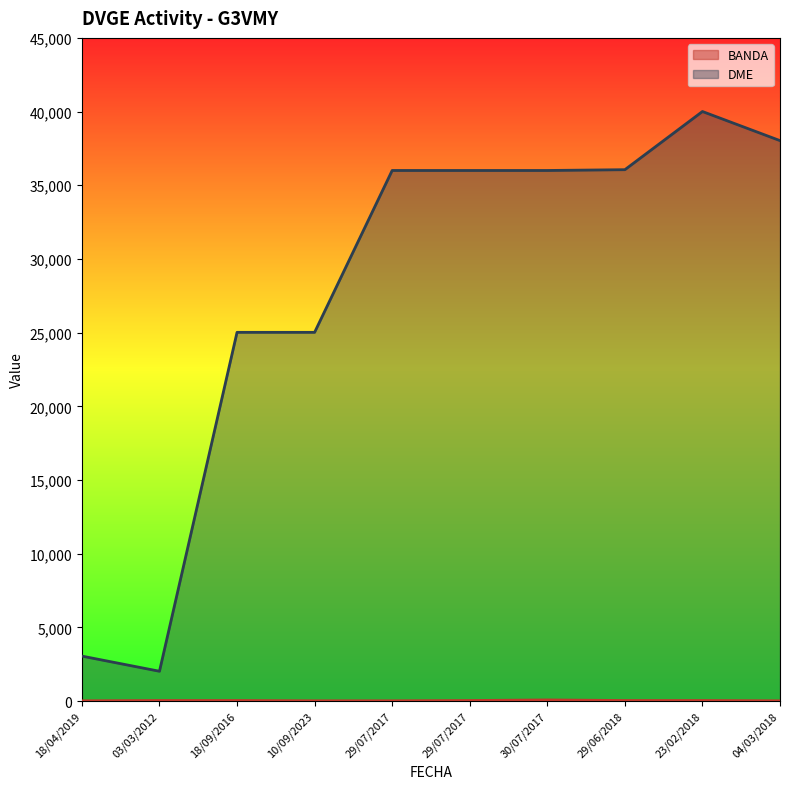

What is the difference between the maximum and second lowest values in the BANDA series?

60